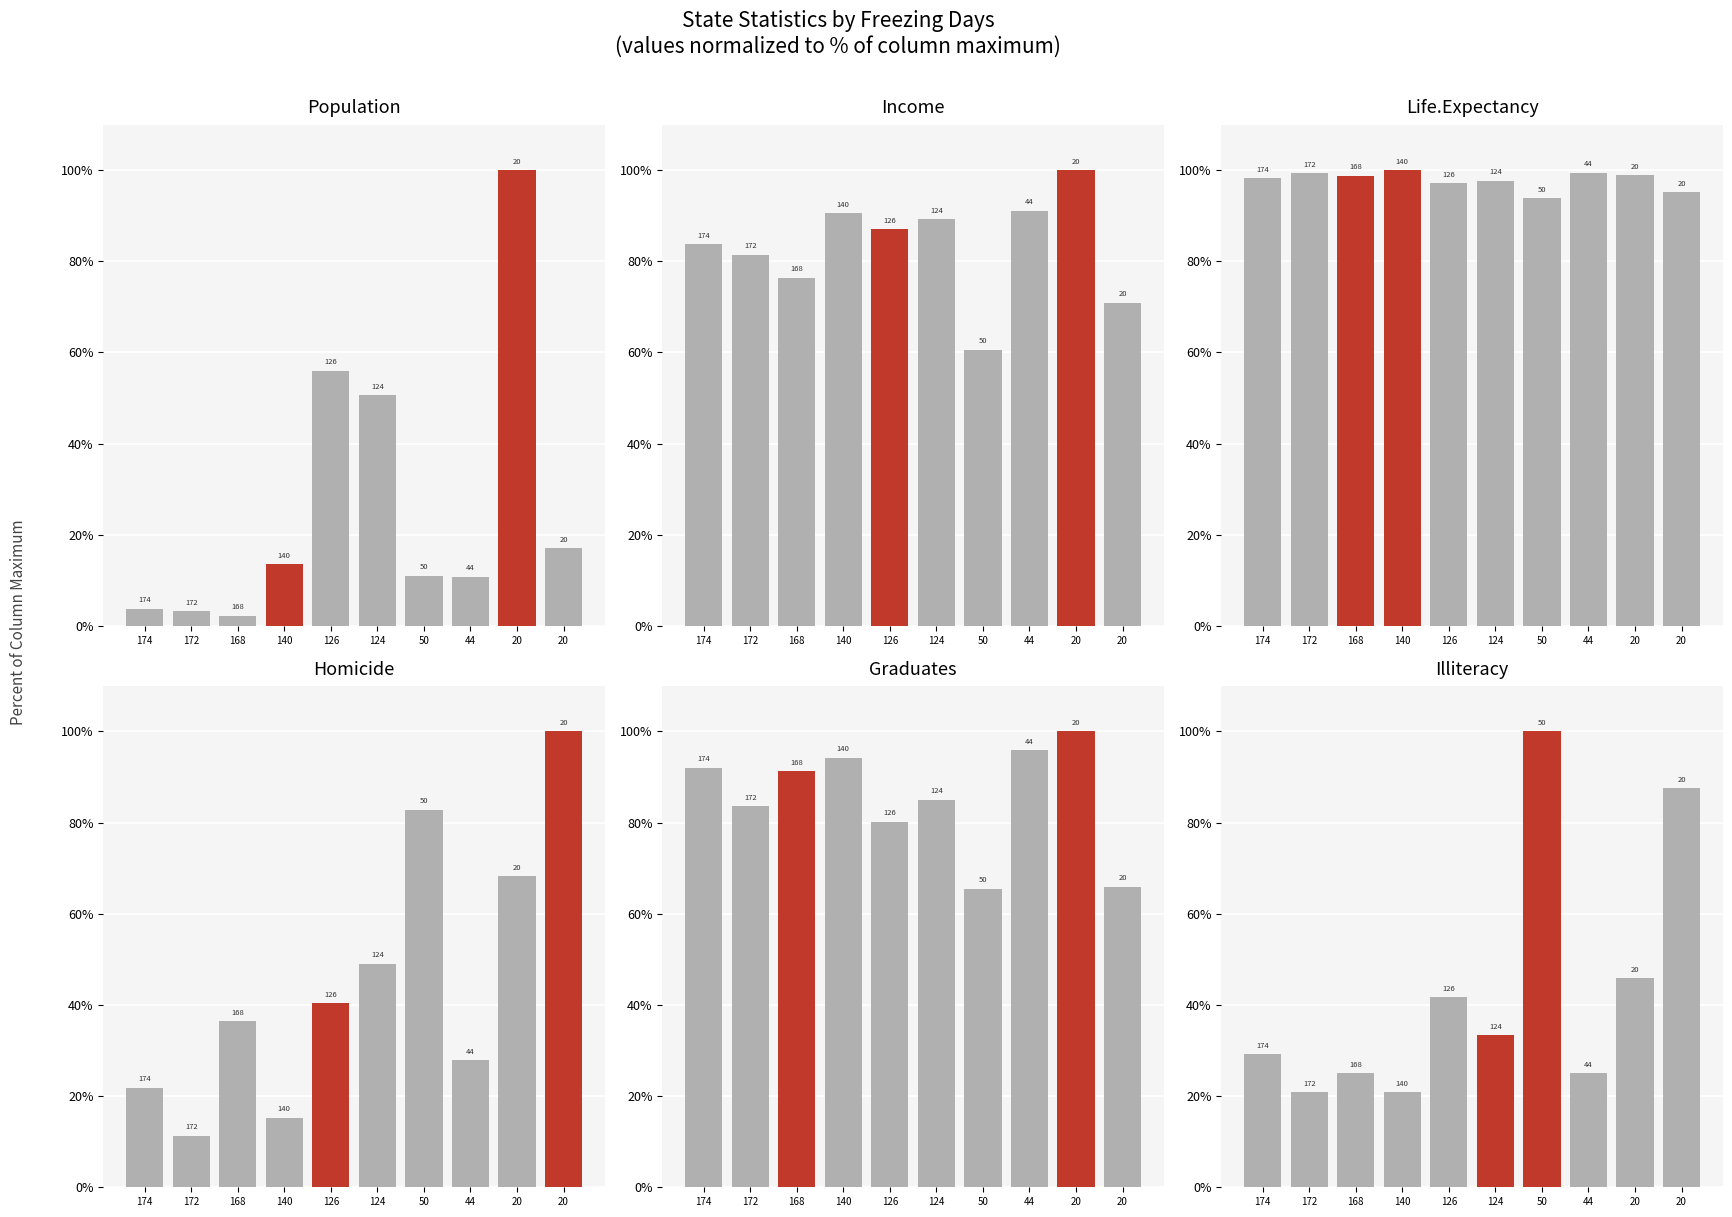

How many values in the Illiteracy series are below 33?

5